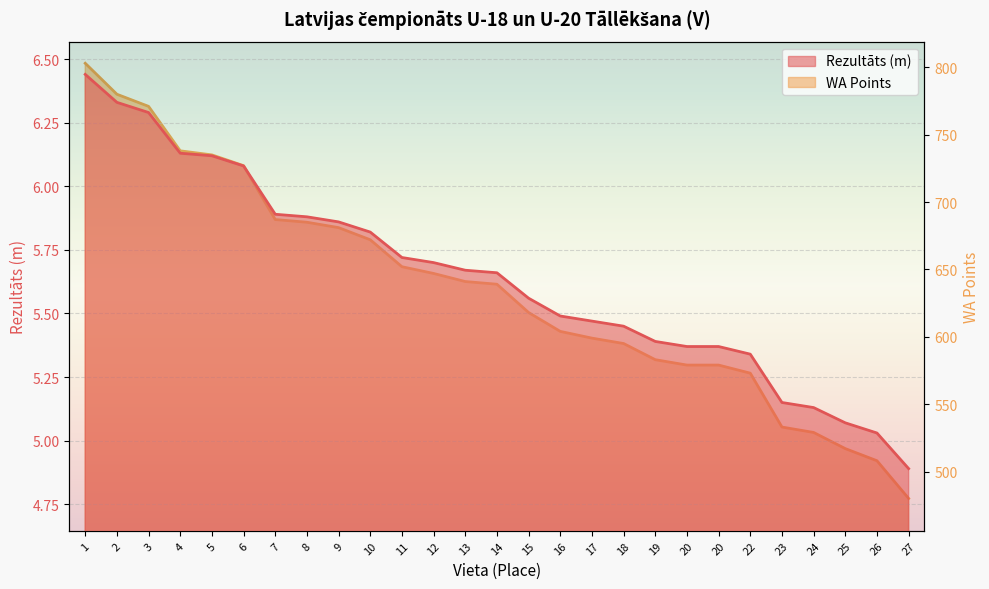

Count the number of data series in this chart.

2